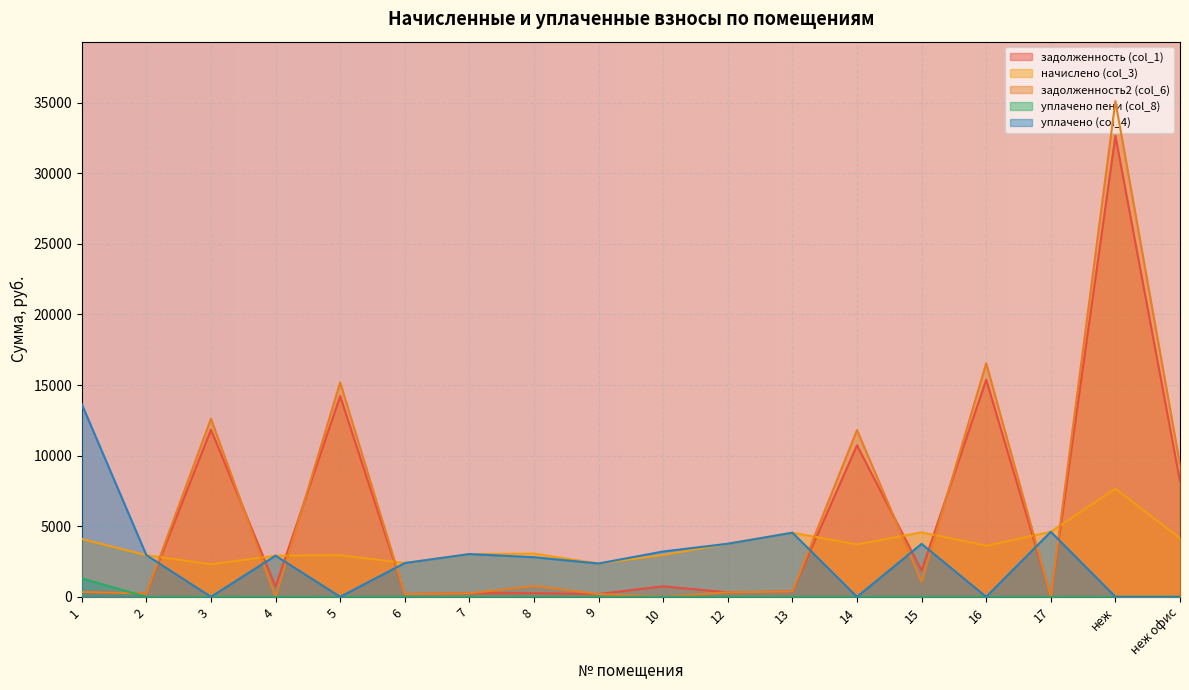

True or false: уплачено (col_4) and уплачено пени (col_8) cross at least once.

False